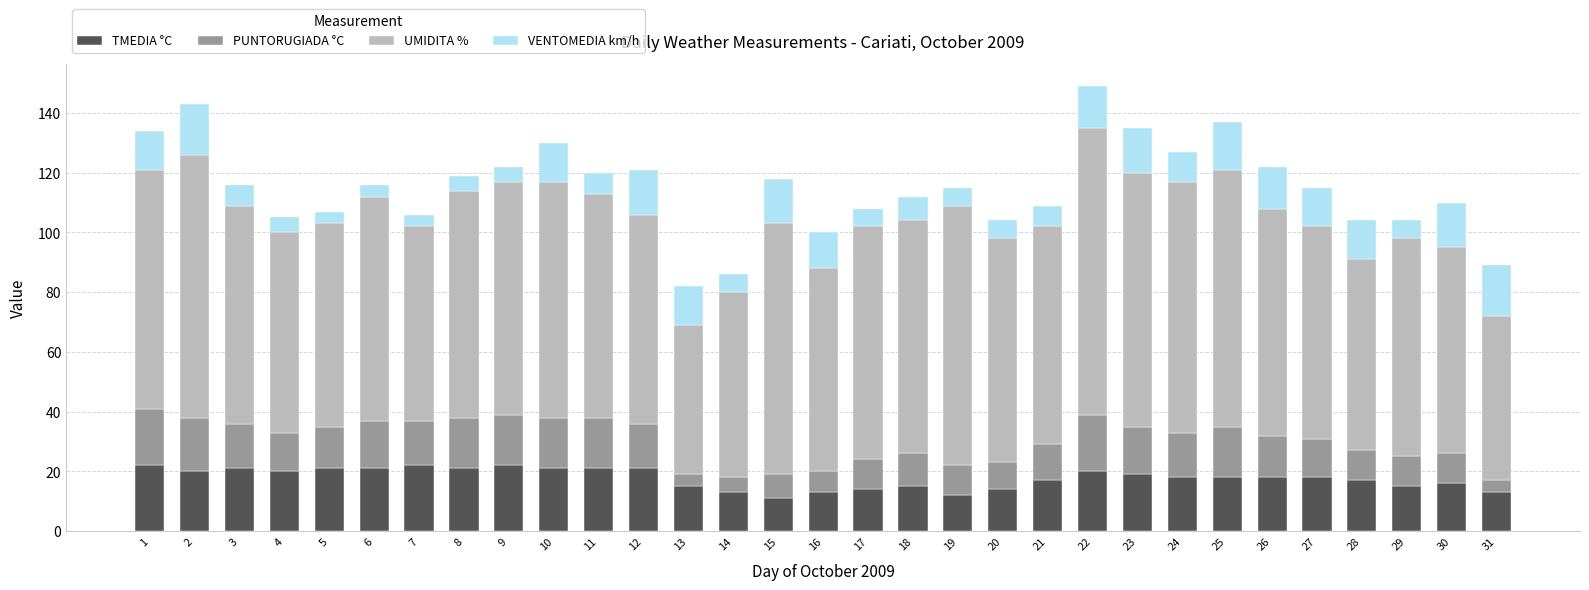

What are all the series names shown in the legend?

TMEDIA °C, PUNTORUGIADA °C, UMIDITA %, VENTOMEDIA km/h